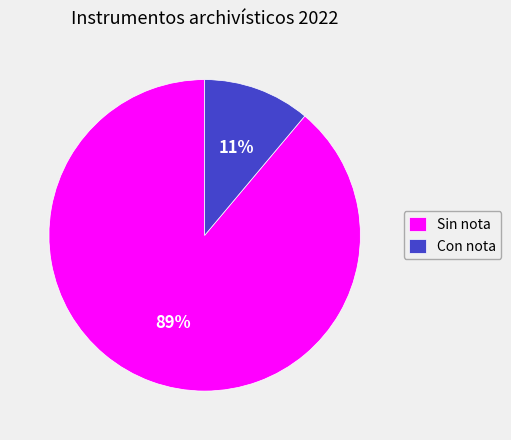

How many segments does this pie chart have?

2